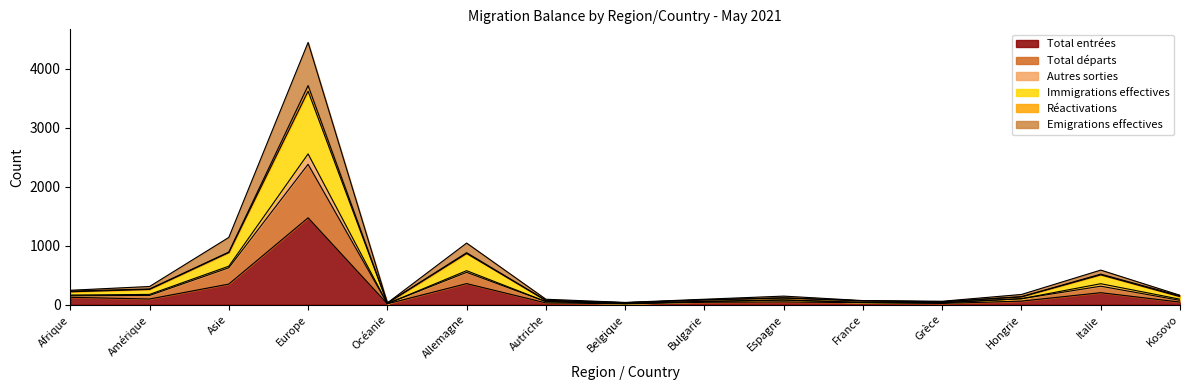

Does the chart have visible grid lines?

No